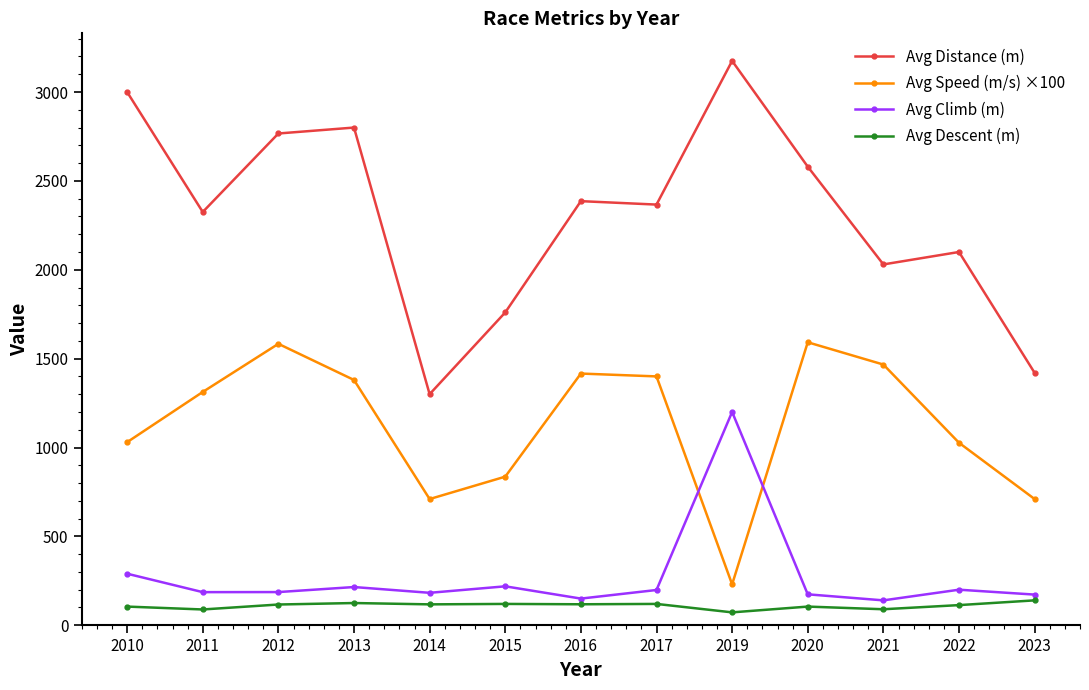

What is the total value across all series at 2014?

2310.0